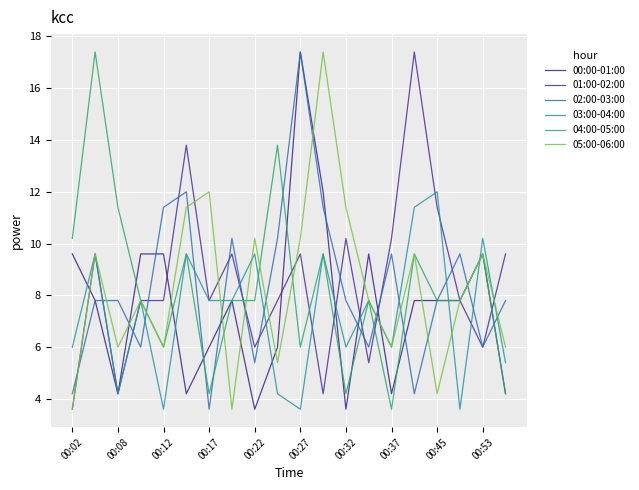

Does the chart display data point markers on the line(s)?

No